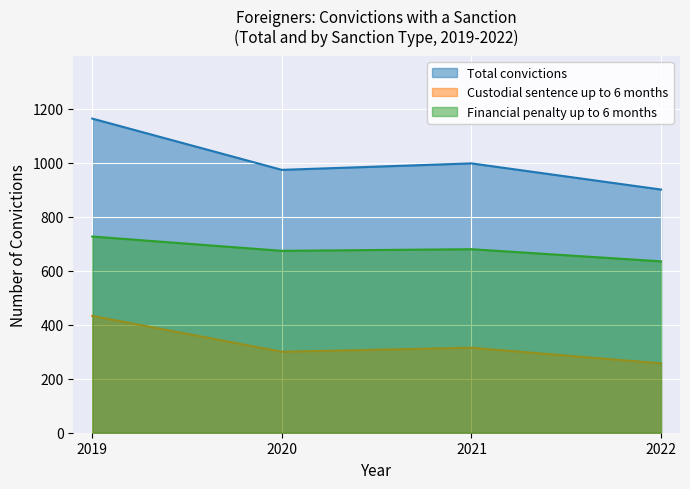

True or false: Financial penalty up to 6 months and Total convictions intersect in this chart.

False